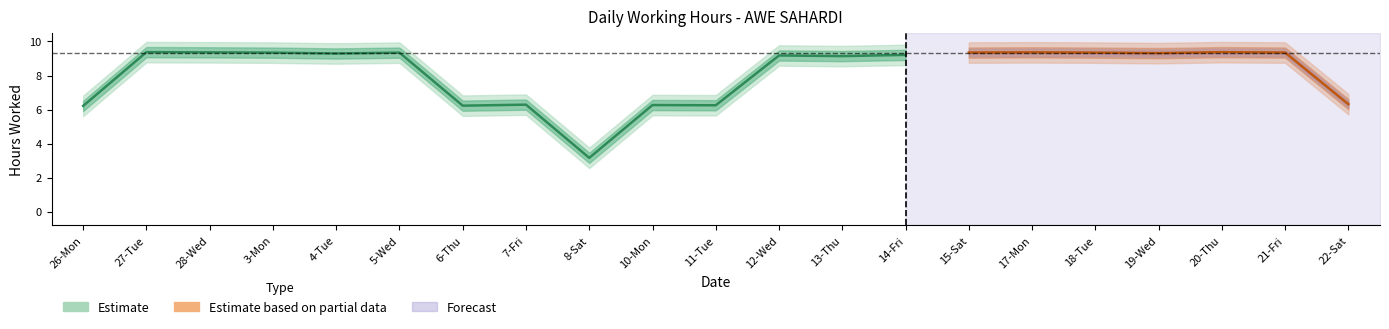

What is the greatest value displayed?

9.7